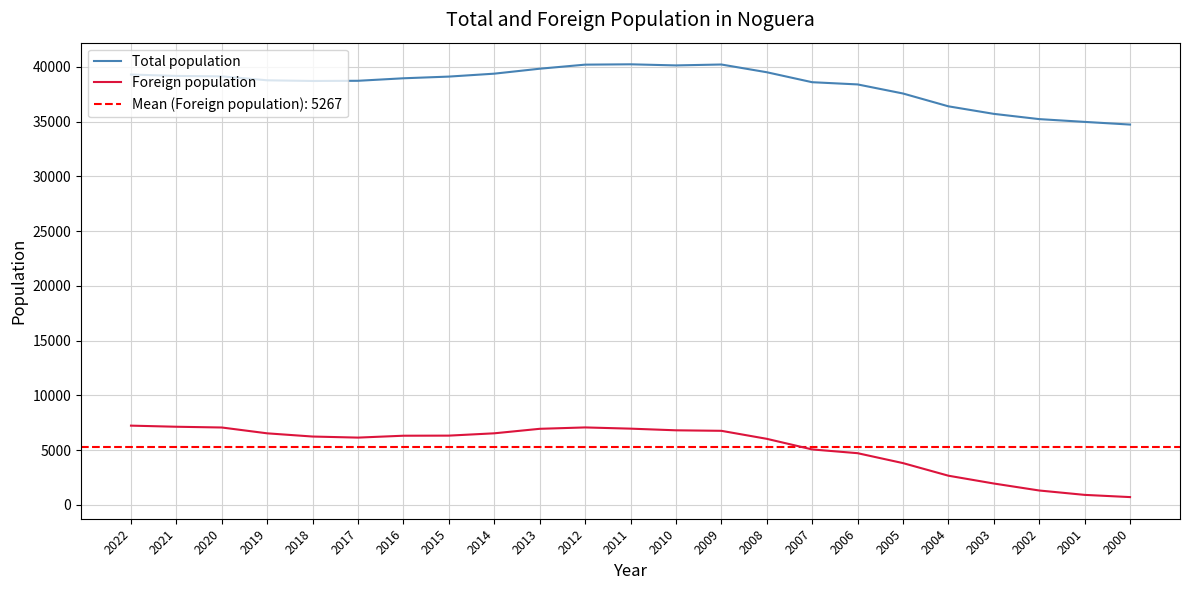

What value does the Foreign population series have at 2003, to the nearest 10?

1940